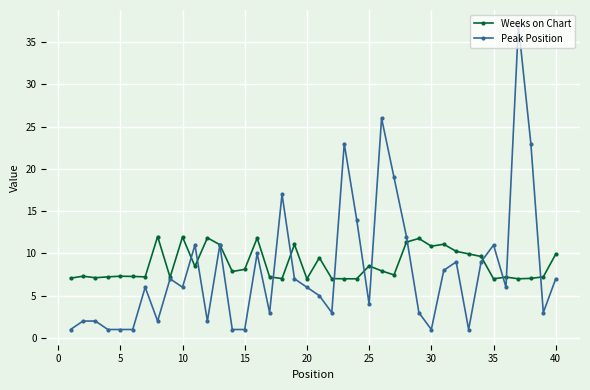

In Weeks on Chart, how many points are higher than both neighbors (excluding endpoints)?

12